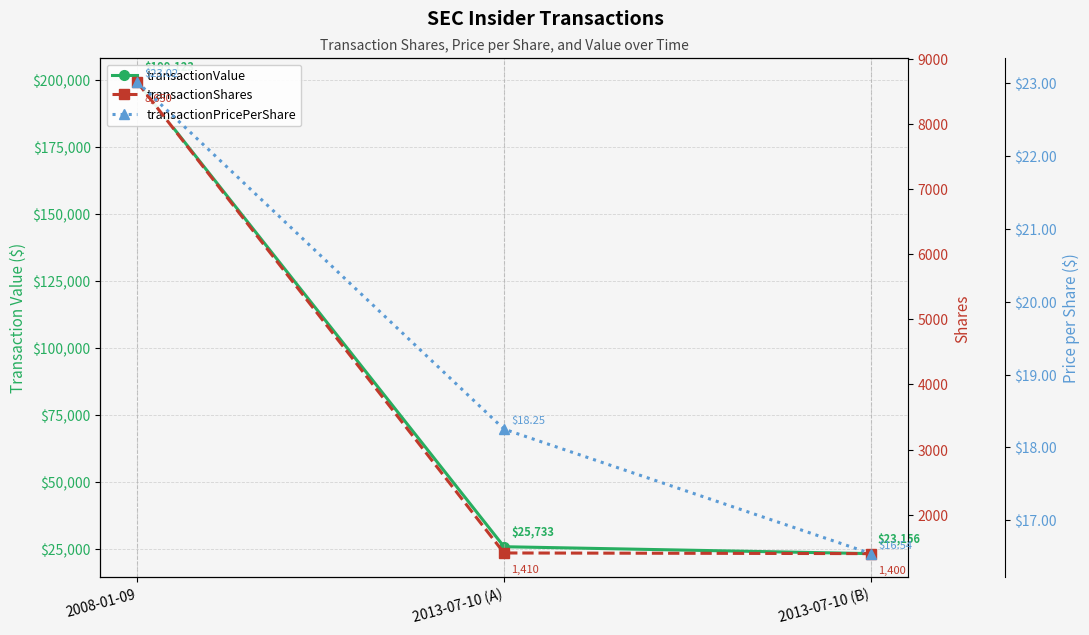

What is the sum of the transactionValue values at 2013-07-10 (A) and 2008-01-09?

224856.0